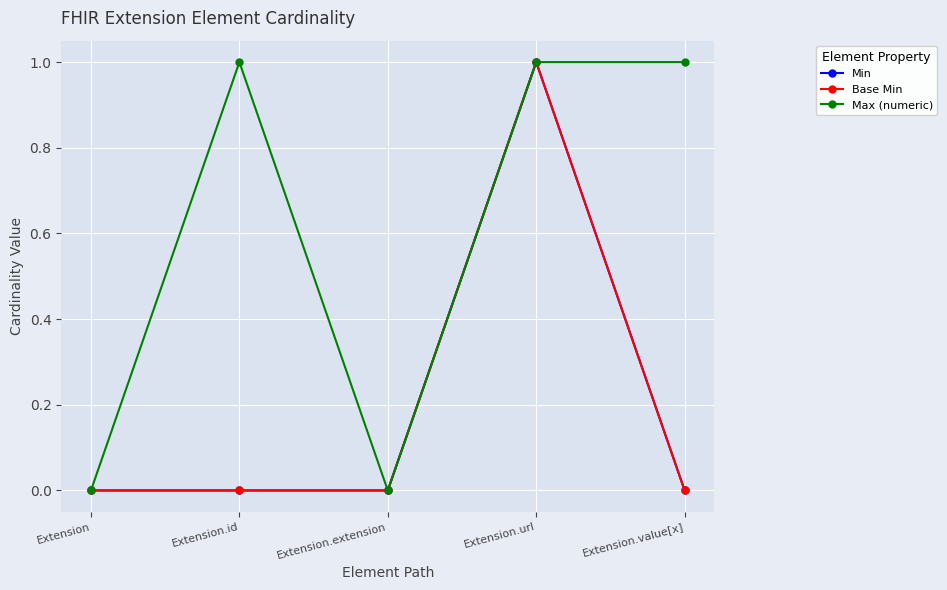

Rank the series by their maximum value, from lowest to highest.

Min, Base Min, Max (numeric)